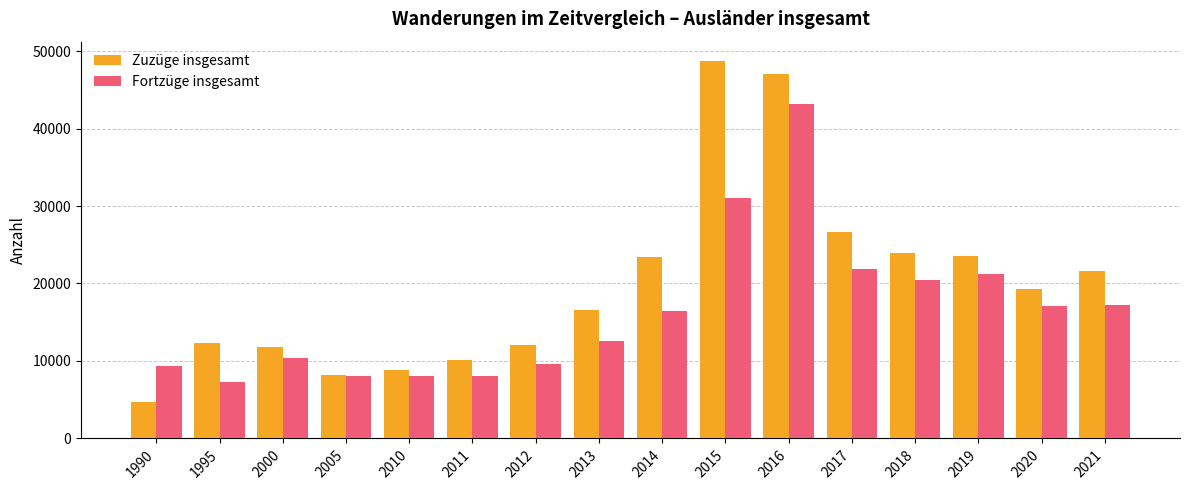

What is the minimum value for Zuzüge insgesamt?

4667